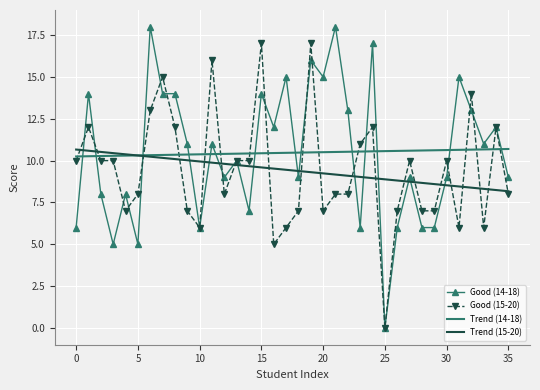

How many values in Good (15-20) are above zero?

35